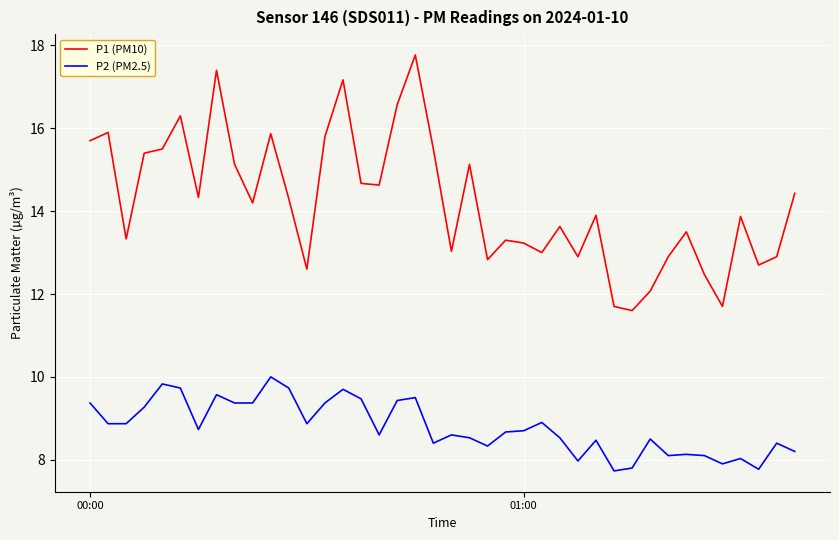

True or false: P1 (PM10) and P2 (PM2.5) intersect in this chart.

False